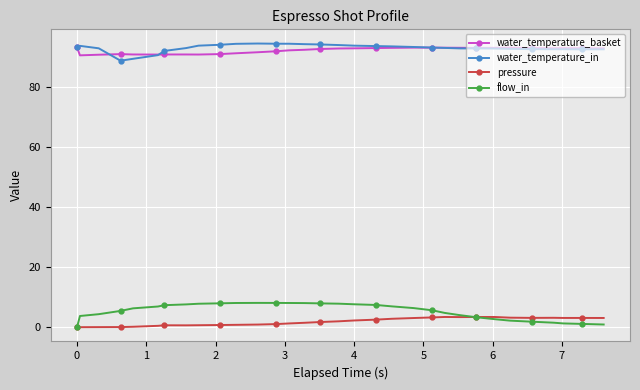

What are all the series names shown in the legend?

water_temperature_basket, water_temperature_in, pressure, flow_in